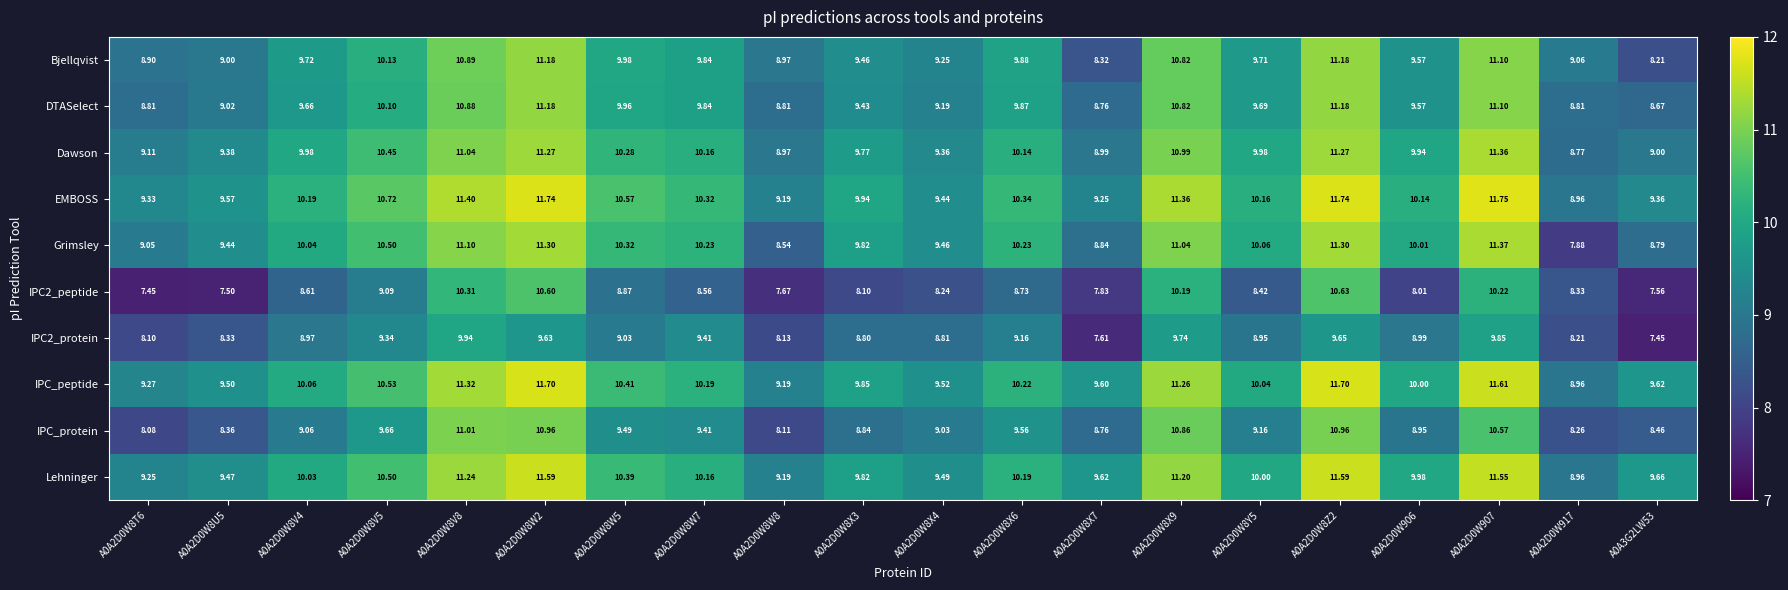

Which series has the largest range (max minus min)?

Grimsley